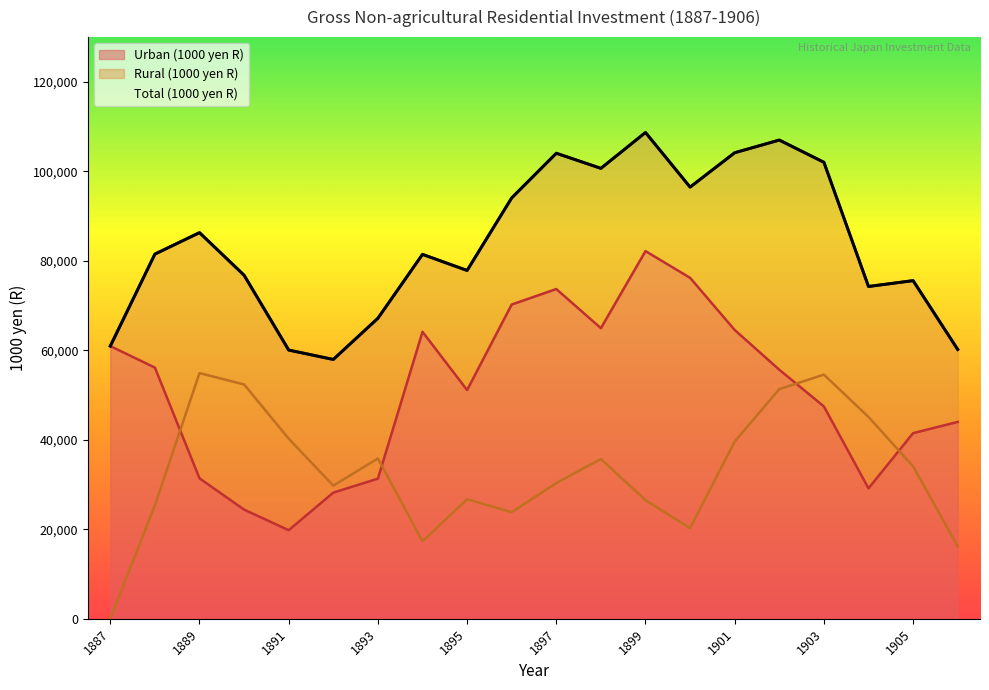

How many interior local valleys does the Rural (1000 yen R) series have?

4